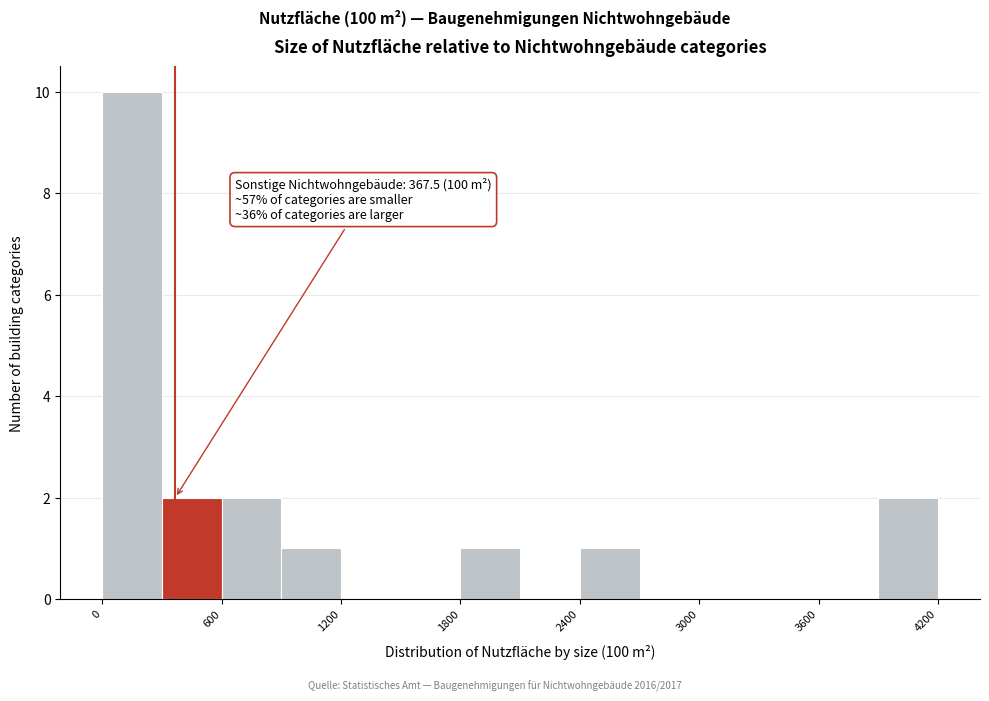

Read against the x-axis, roughly where is the centre of the tallest bar?

200